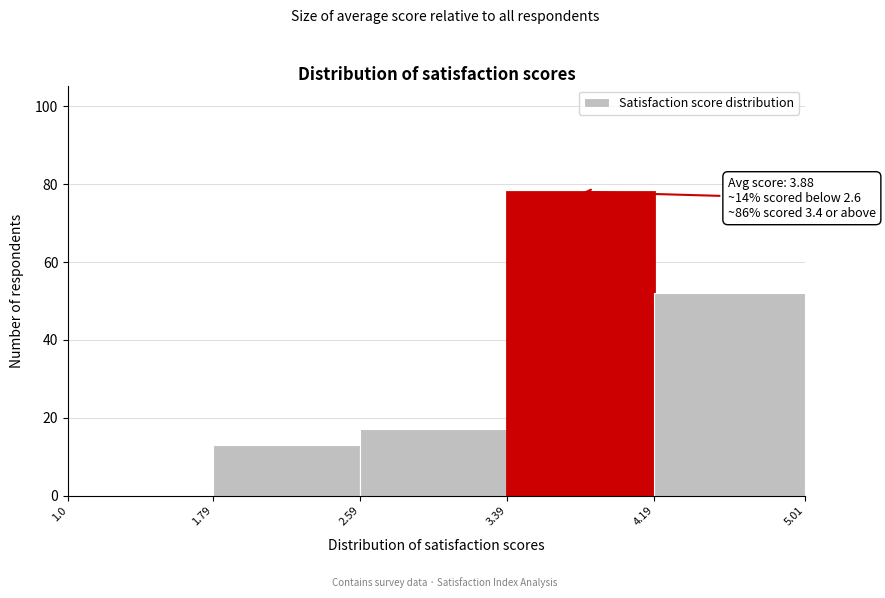

Which range on the x-axis has the tallest bar?

3.39 to 4.19